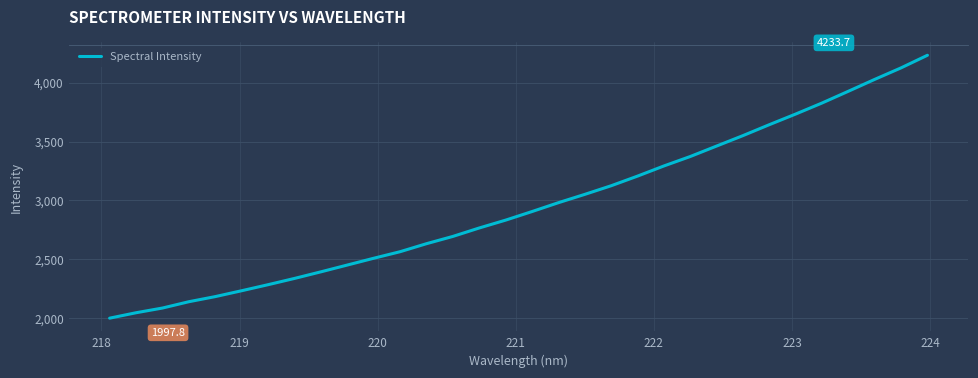

What is the greatest value displayed?

4233.7